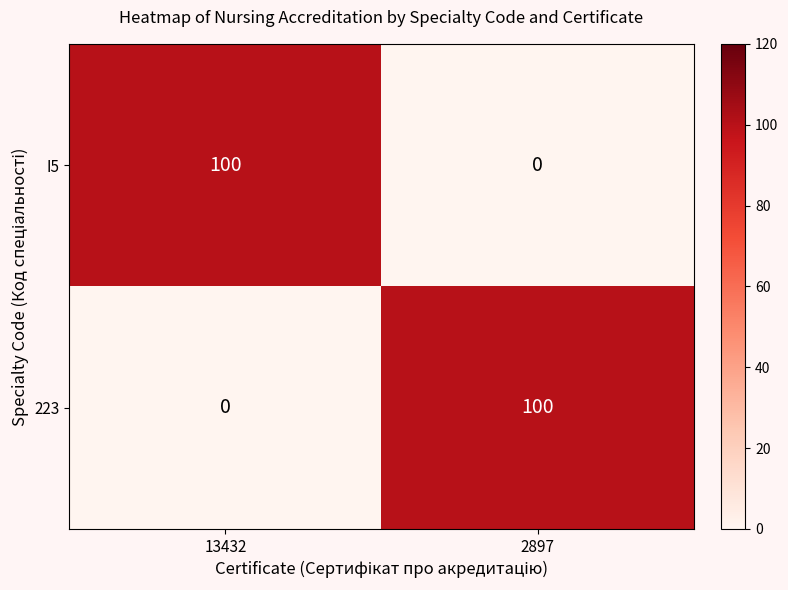

At how many categories does at least one series exceed 31?

2